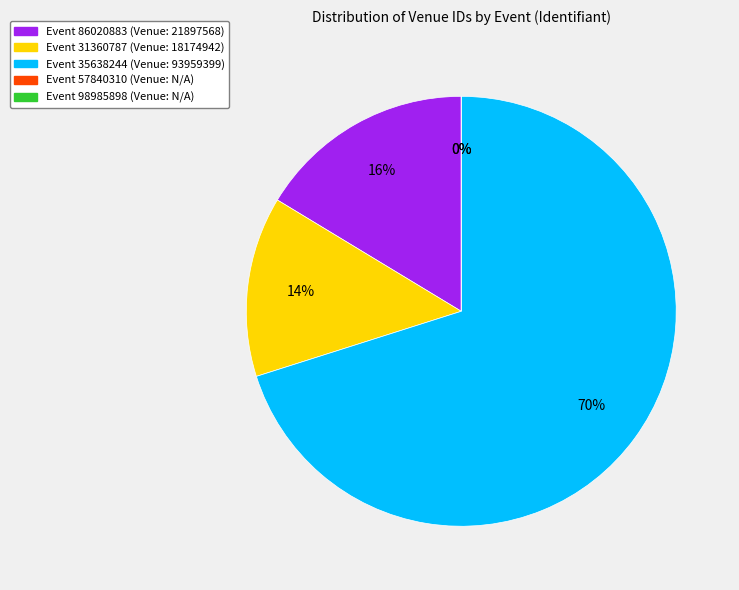

How many segments does this pie chart have?

5